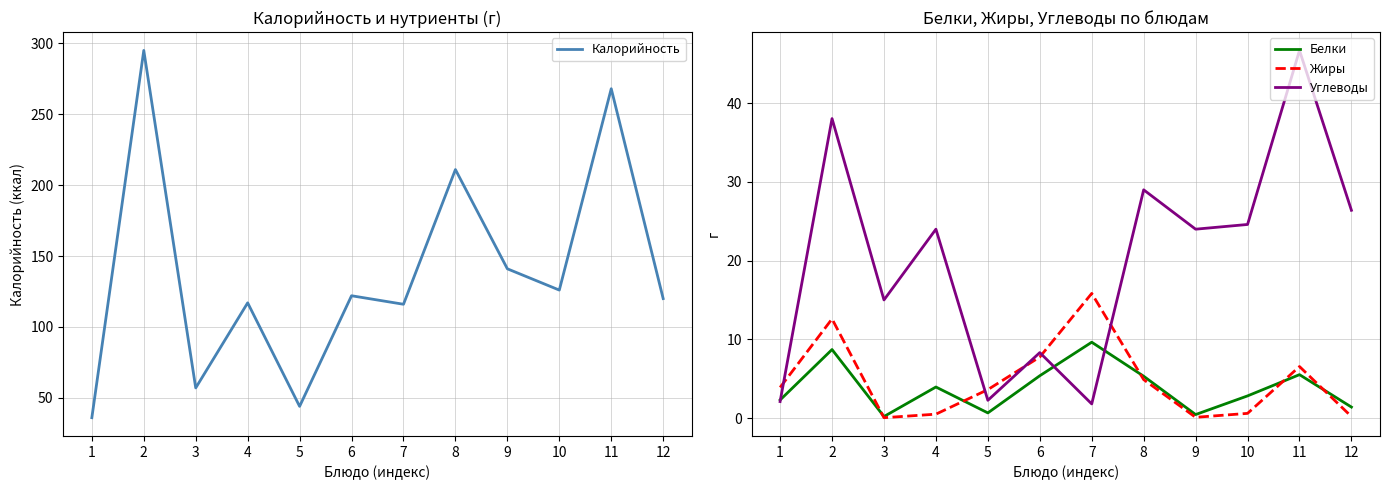

Which series has the largest total across all categories?

Калорийность